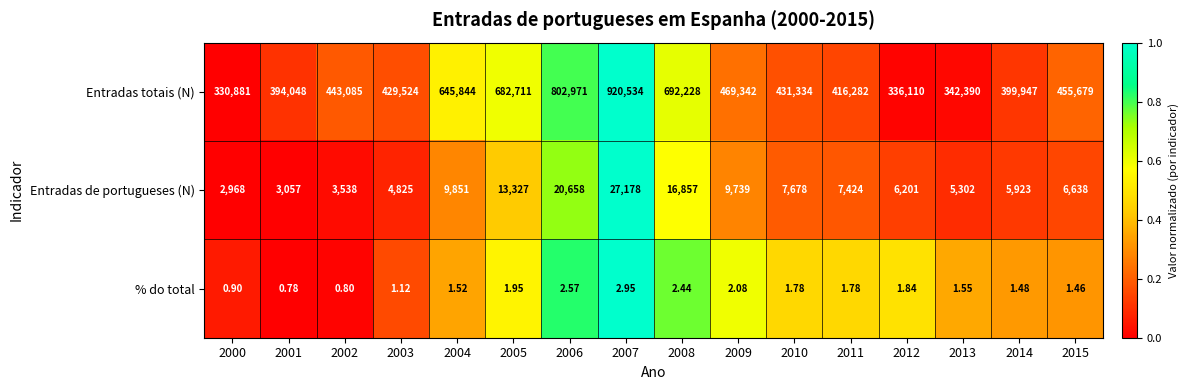

List the series in order of their peak value, highest first.

Entradas totais (N), Entradas de portugueses (N), % do total